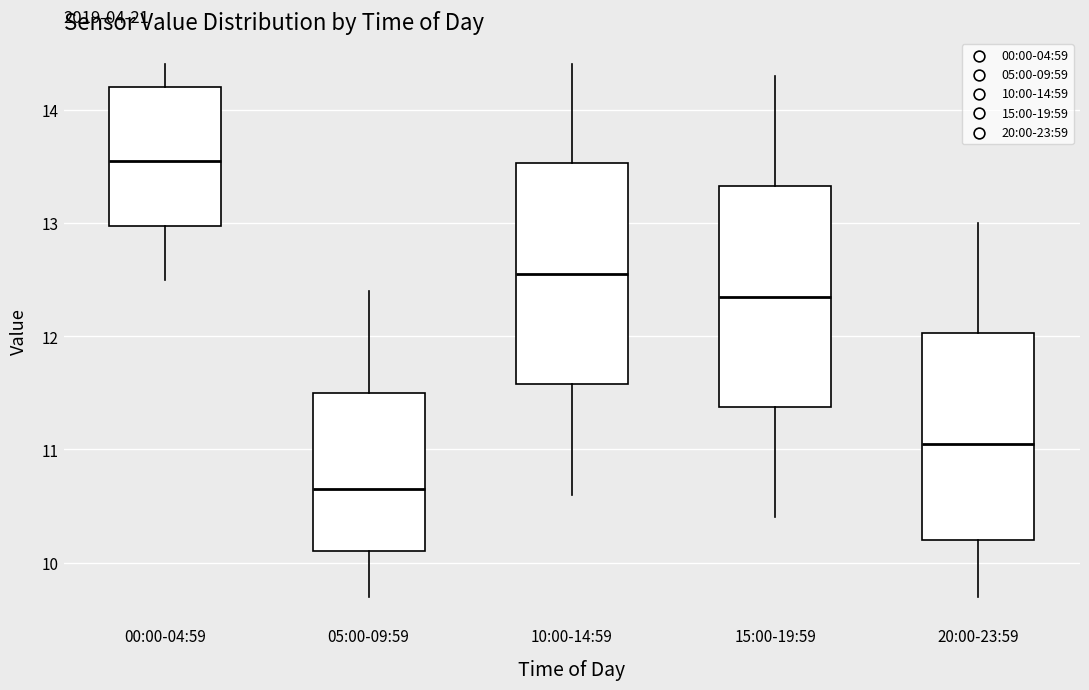

Where does the lower whisker of the box for 20:00-23:59 end on the y-axis? The values are not printed on the chart, so give them approximately, as read against the axis.

9.7